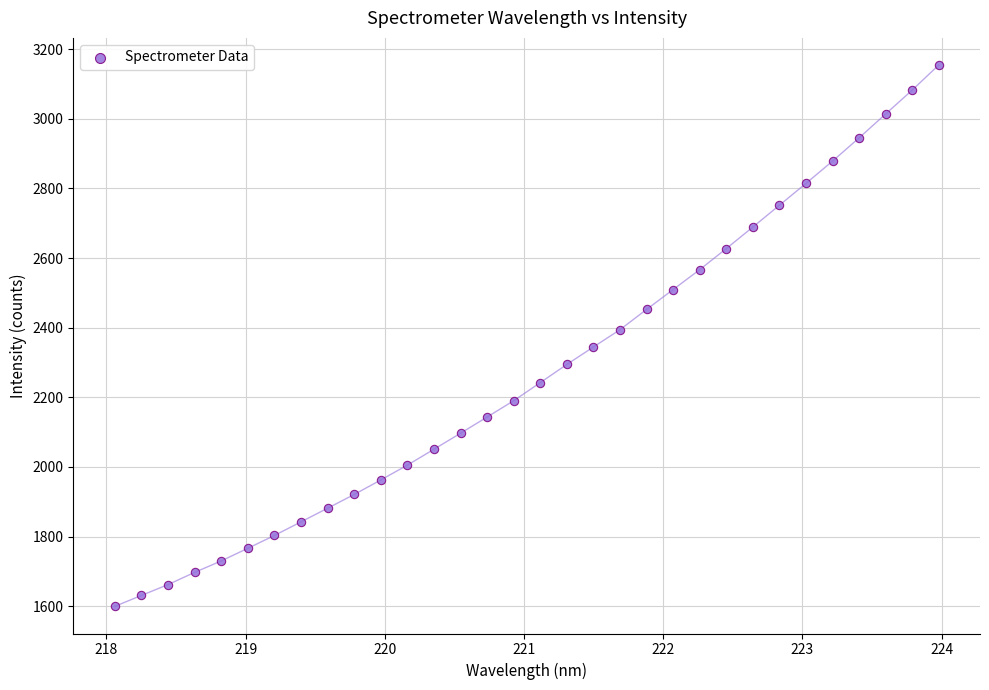

What is the range of Y values (max minus min)?

1555.8